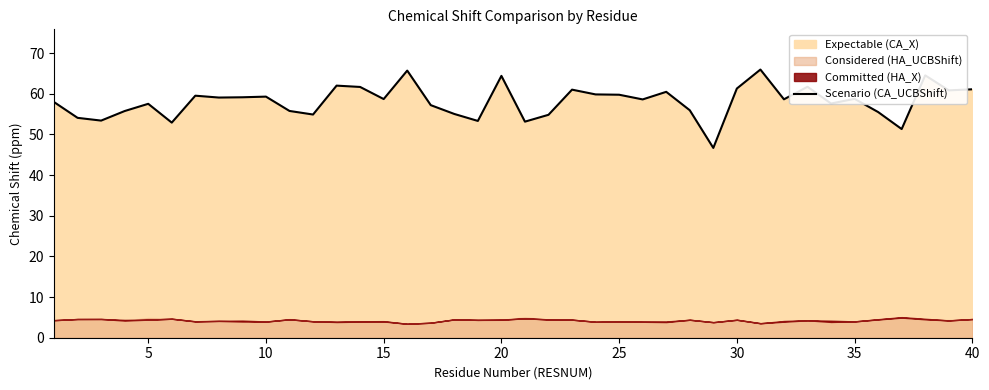

How many points are lower than both their immediate neighbors (excluding endpoints)?

13